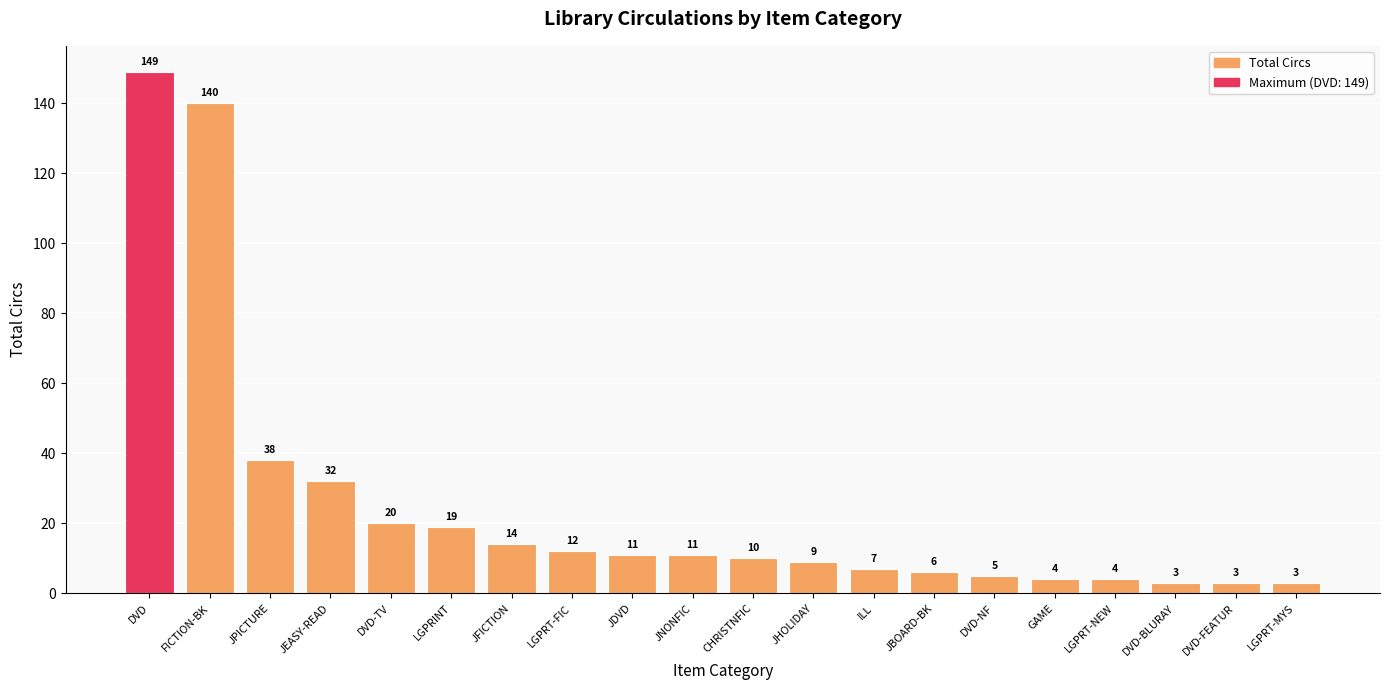

What is the value of the 3rd bar from the left?

38